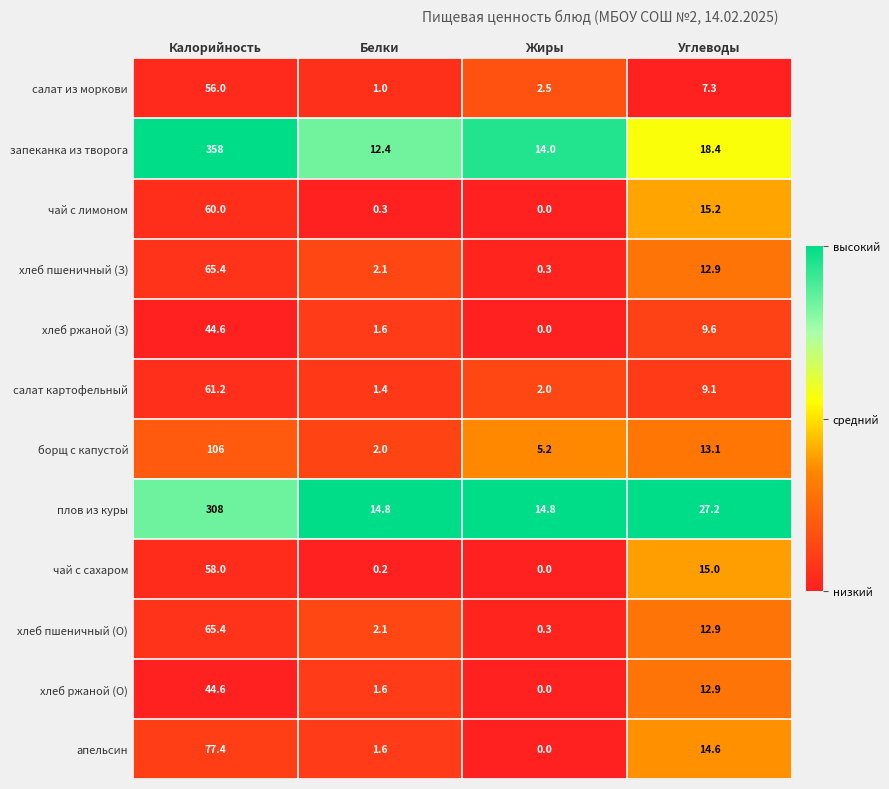

Which category has the highest value in the хлеб пшеничный (З) series?

Калорийность